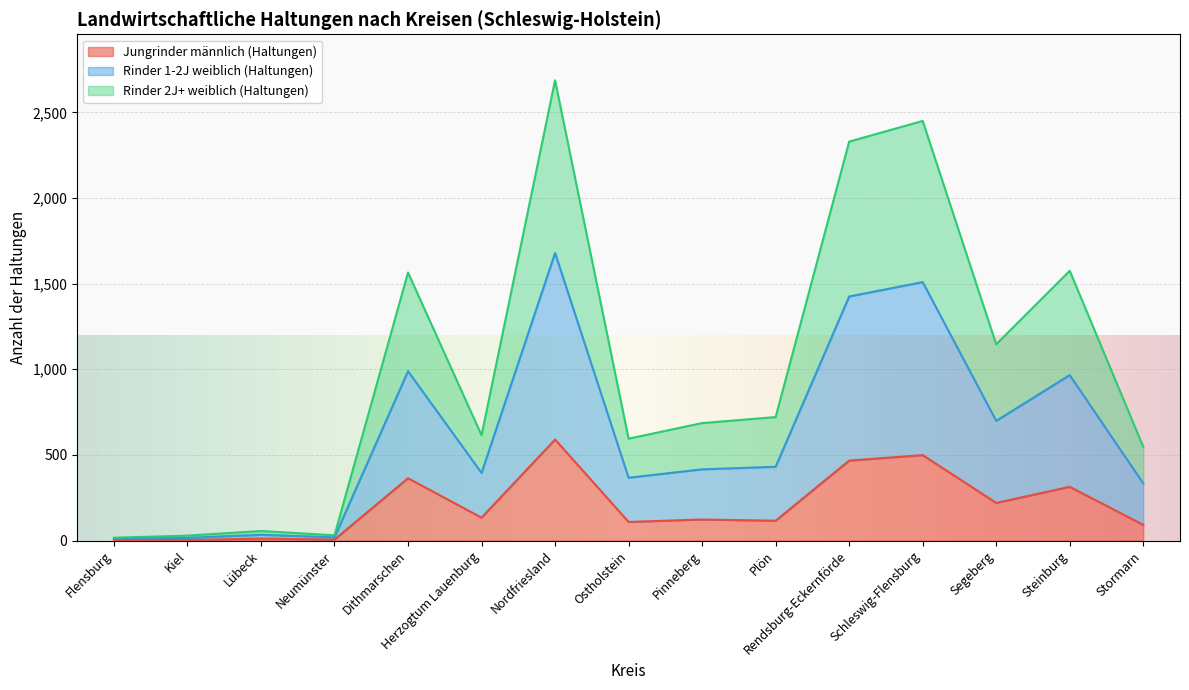

Which label corresponds to the smallest value in the chart?

Kiel